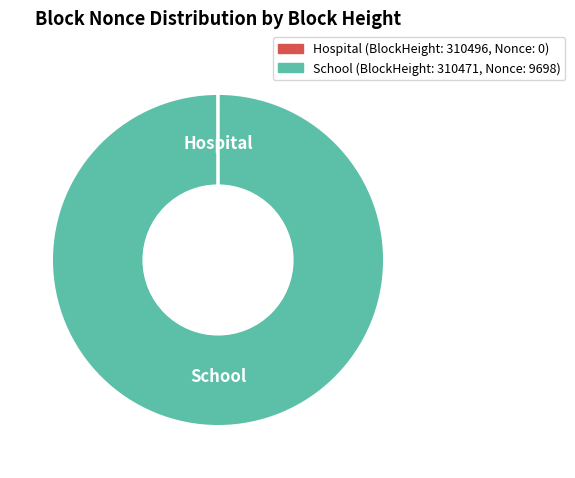

Is there a majority slice in this chart?

Yes